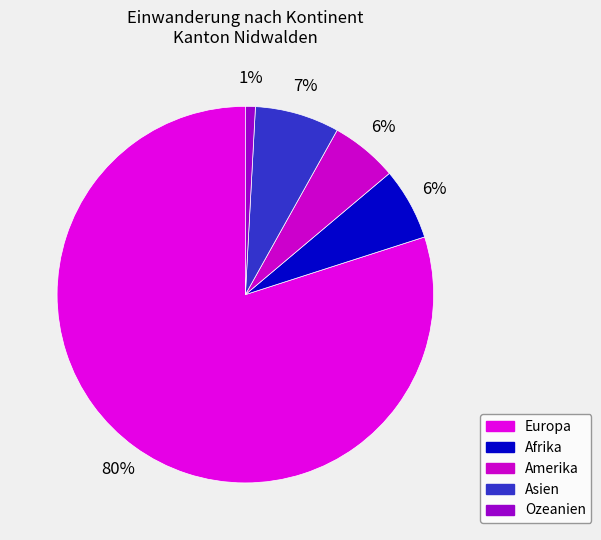

Count the number of slices in the pie.

5